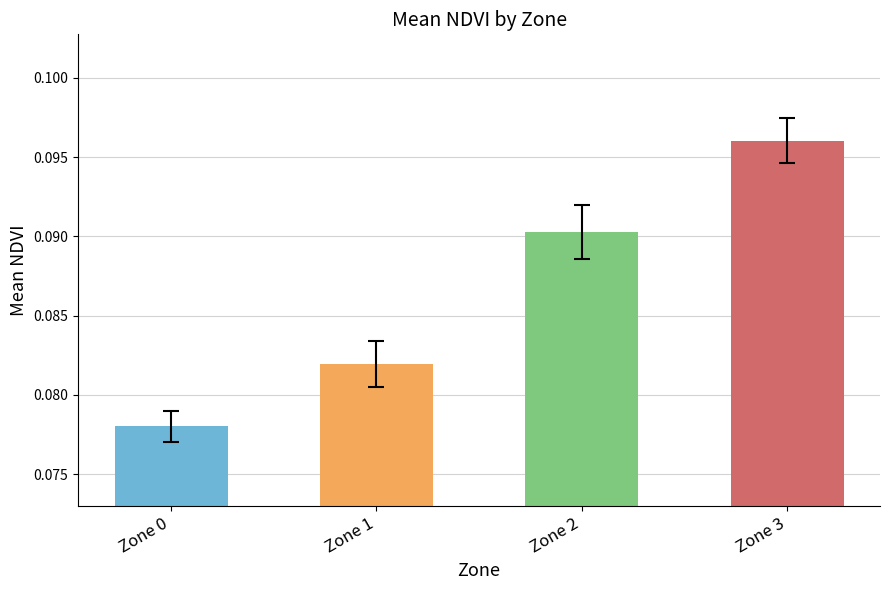

What is the sum of all values?

0.3